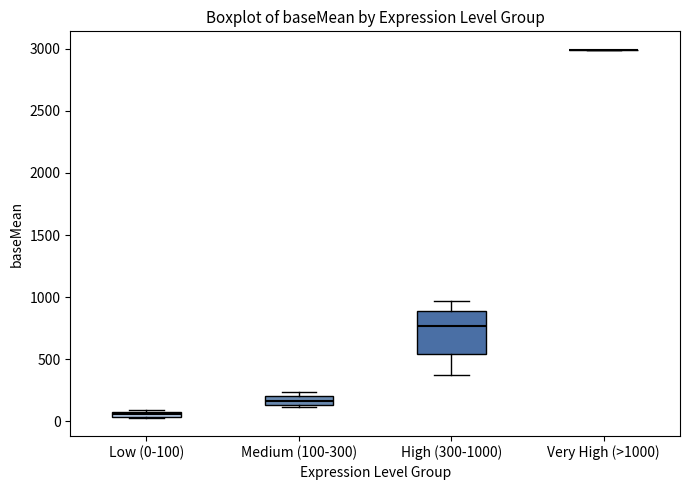

Where is the lower edge of the box for Medium (100-300) on the y-axis? The values are not printed on the chart, so give them approximately, as read against the axis.

150